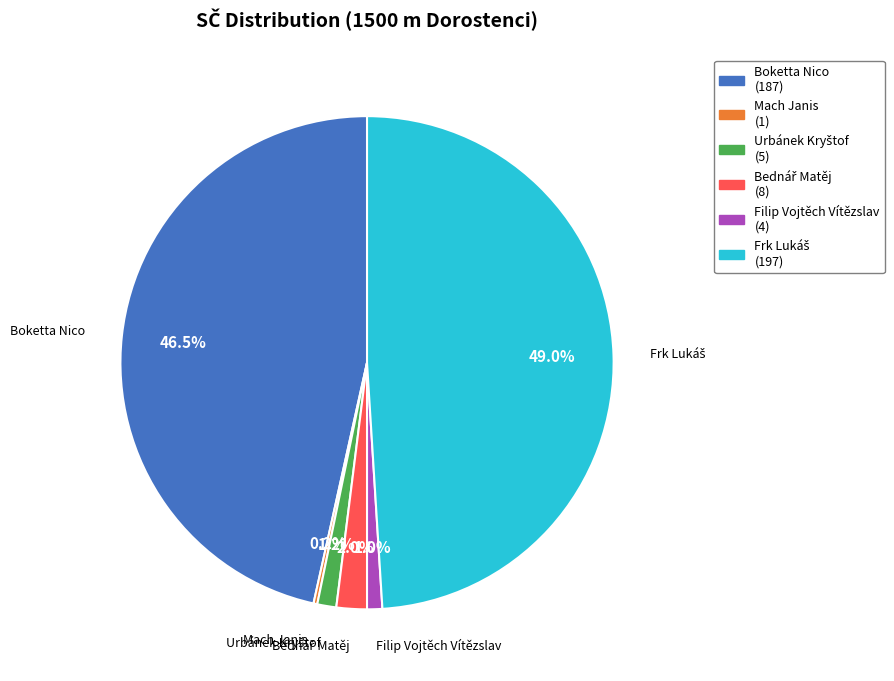

Is there a majority slice in this chart?

No